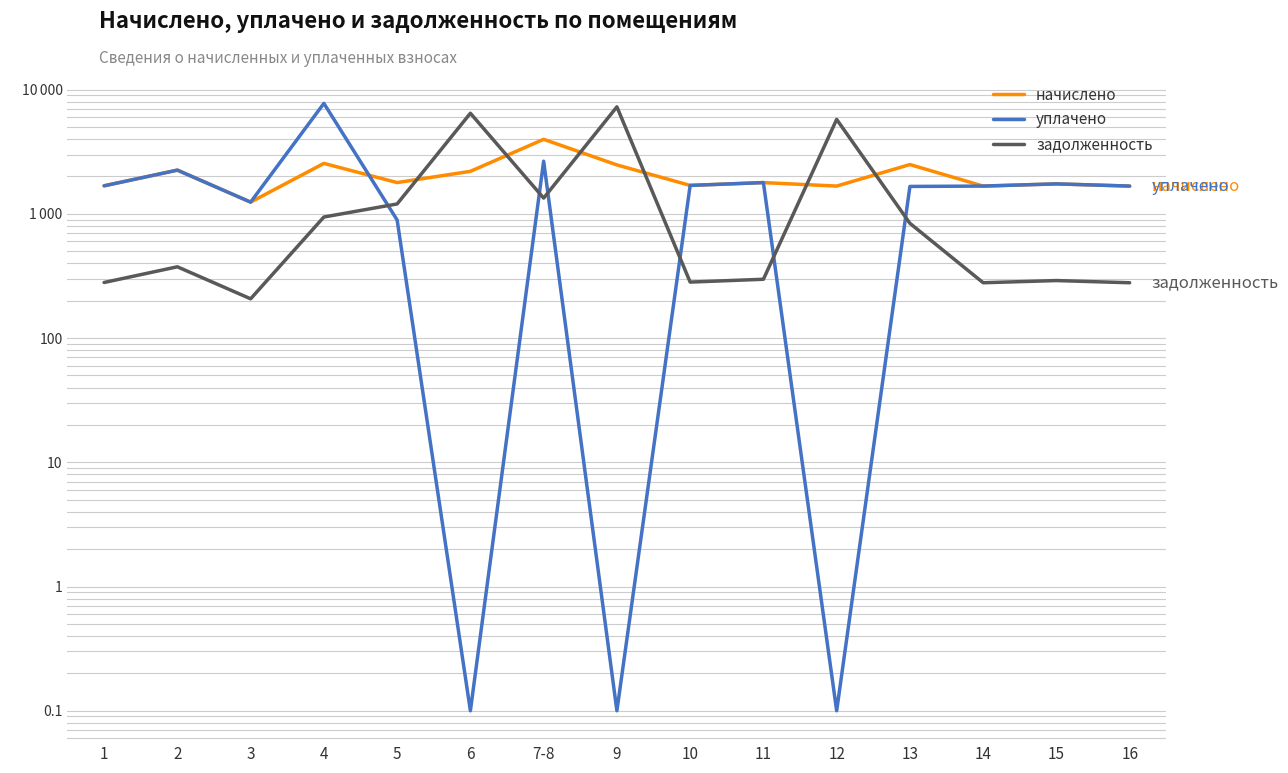

What are all the series names shown in the legend?

начислено, уплачено, задолженность